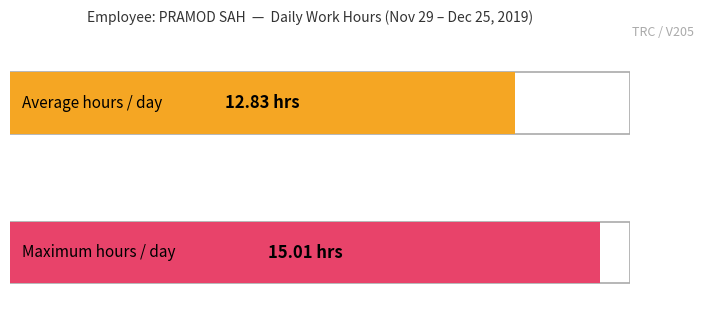

True or false: the data shows 21.5 at 2.

False